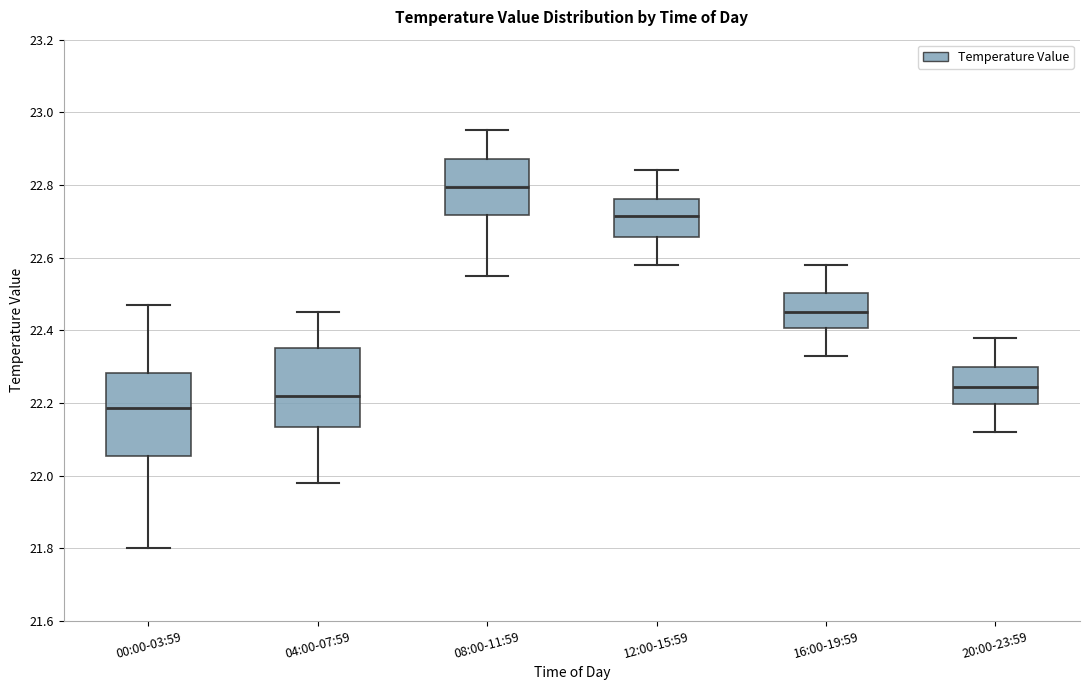

Which box has the highest median line?

08:00-11:59